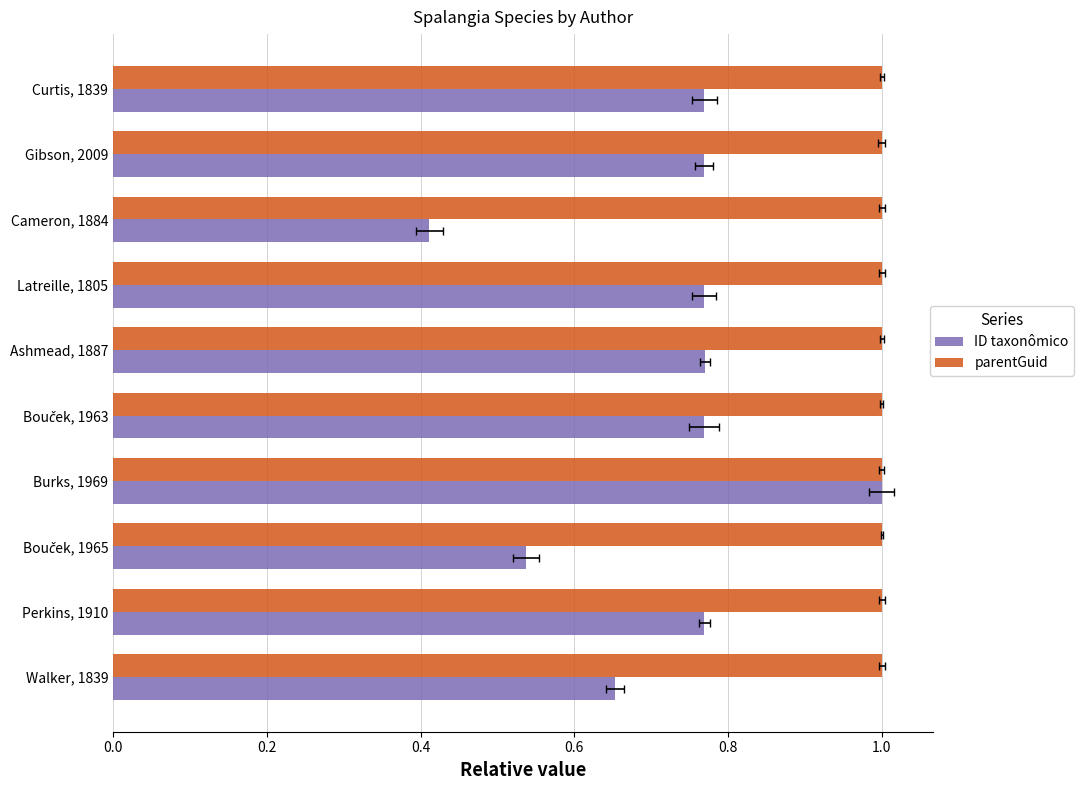

Are the bars horizontal?

Yes